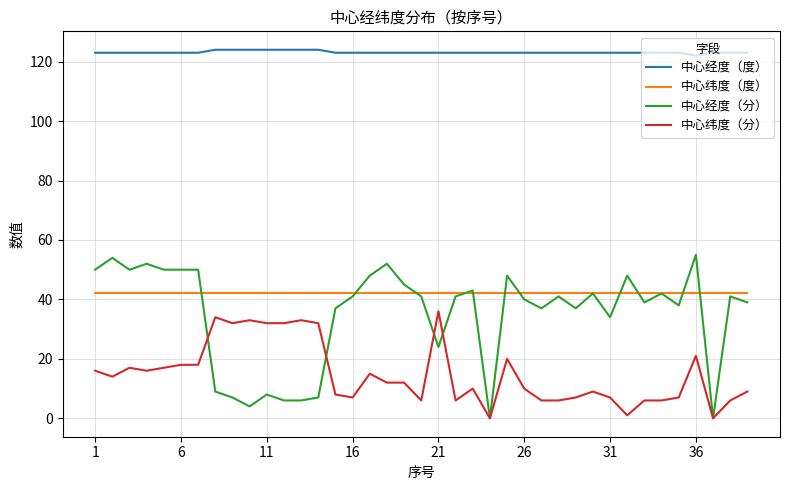

Which series has the largest range (max minus min)?

中心经度（分）